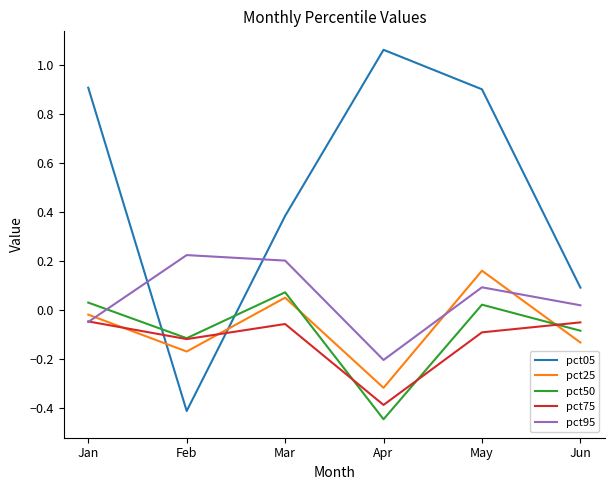

What is the total value across all series at Feb?

-0.6